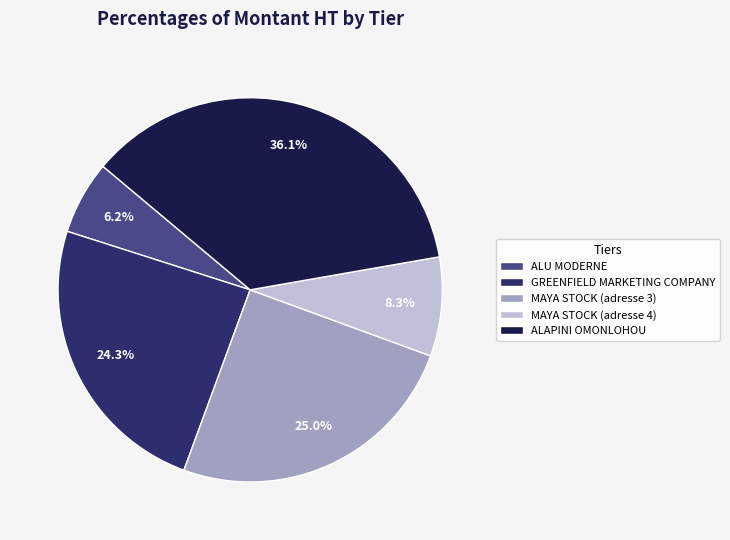

What portion of the pie excludes MAYA STOCK (adresse 4)?

91.7%